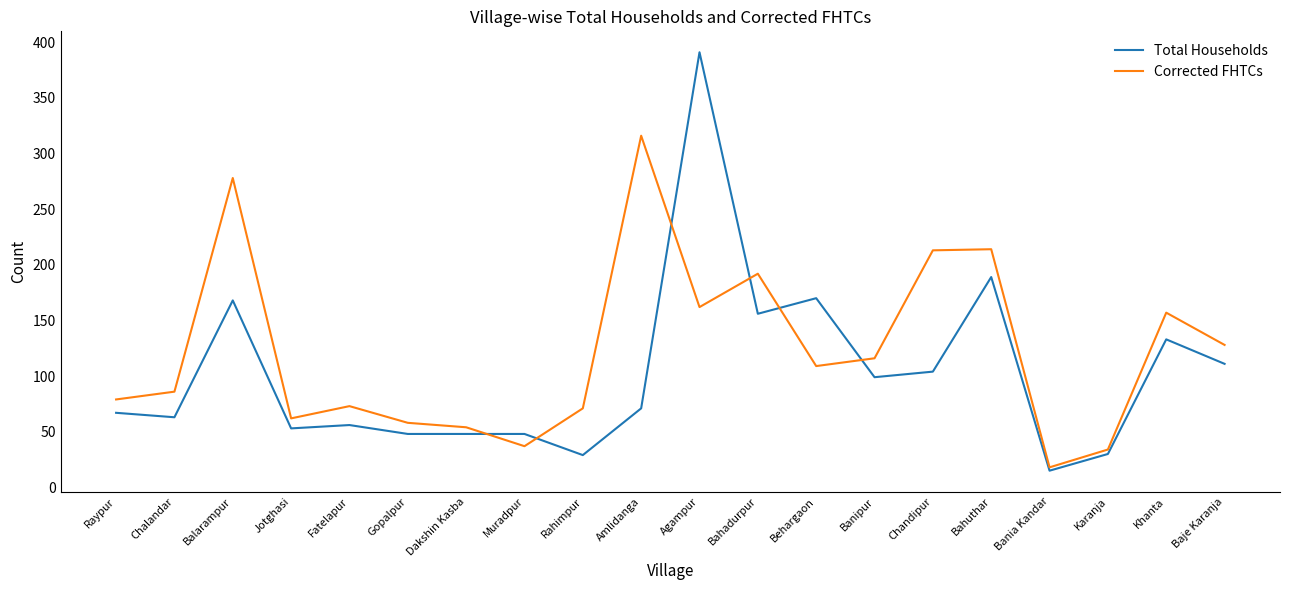

What is the minimum value for Corrected FHTCs?

18